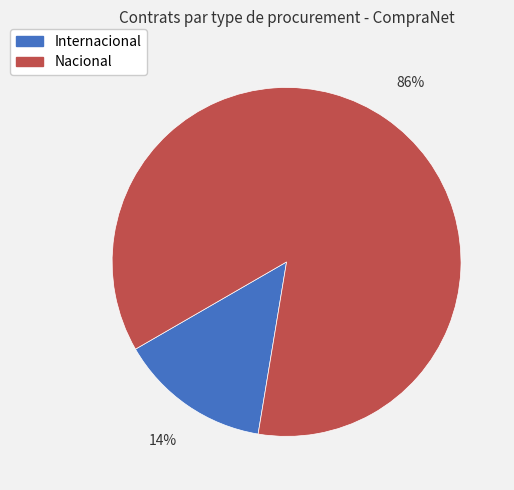

Is there a majority slice in this chart?

Yes